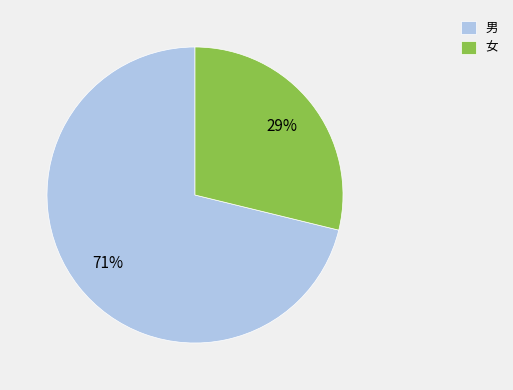

The 男 slice represents 71% of the pie. True or false?

True